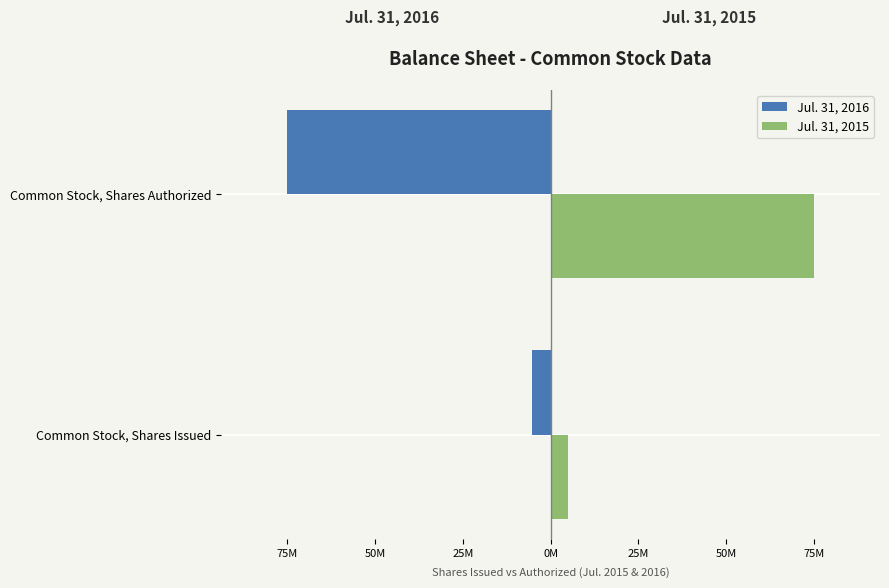

What are all the series names shown in the legend?

Jul. 31, 2016, Jul. 31, 2015